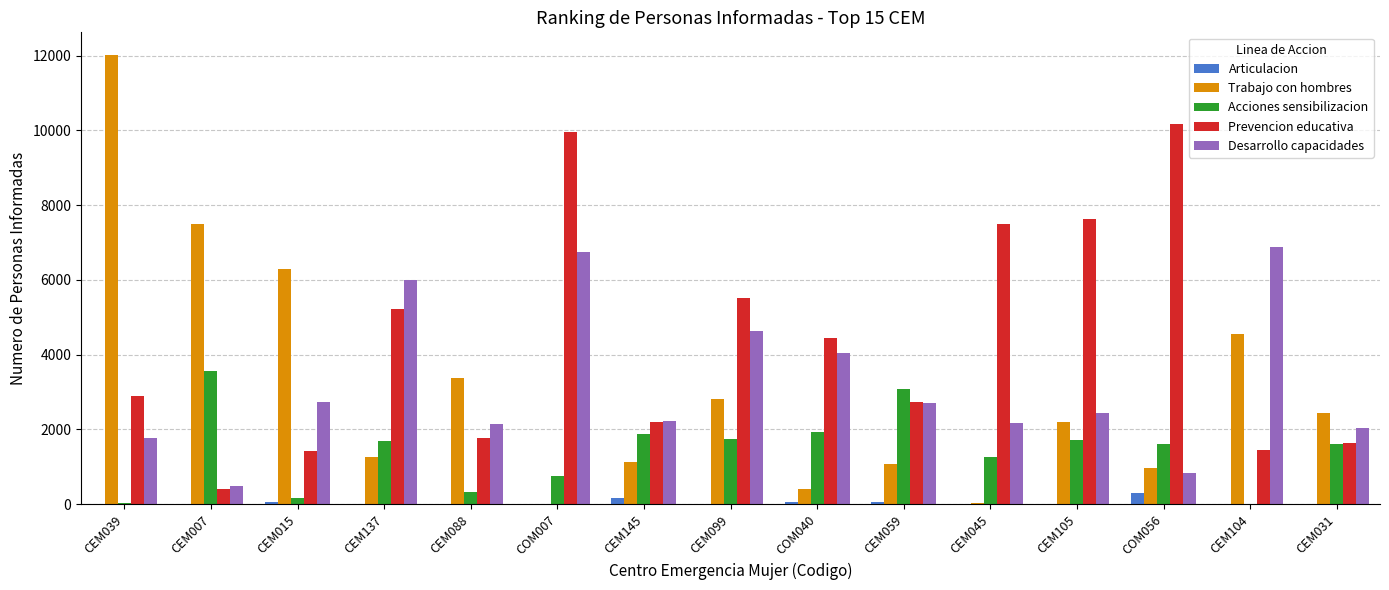

What is the greatest value displayed?

12019